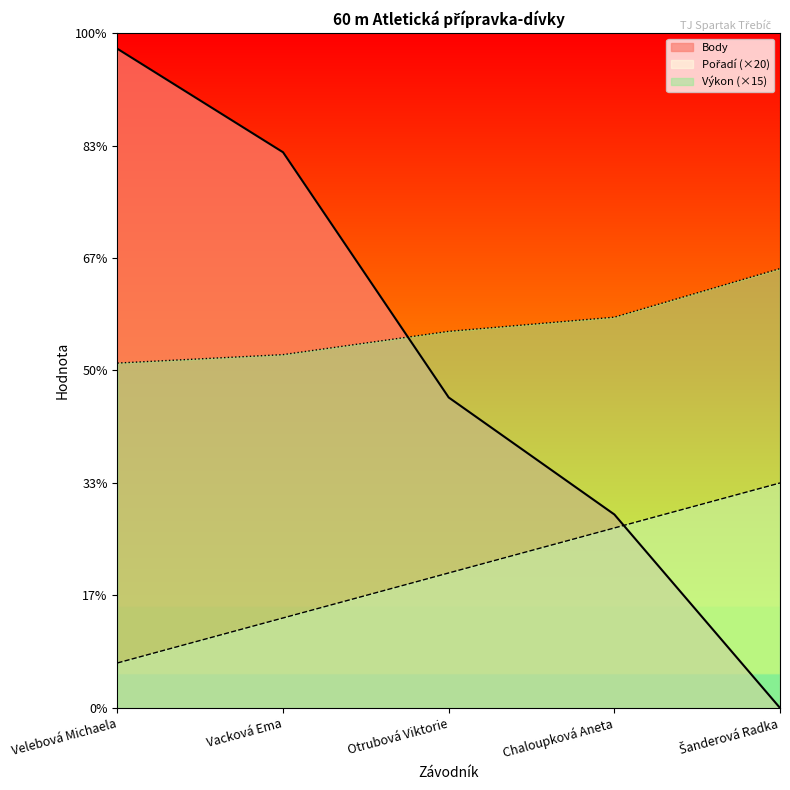

What is the sum of all Pořadí values?

300.0